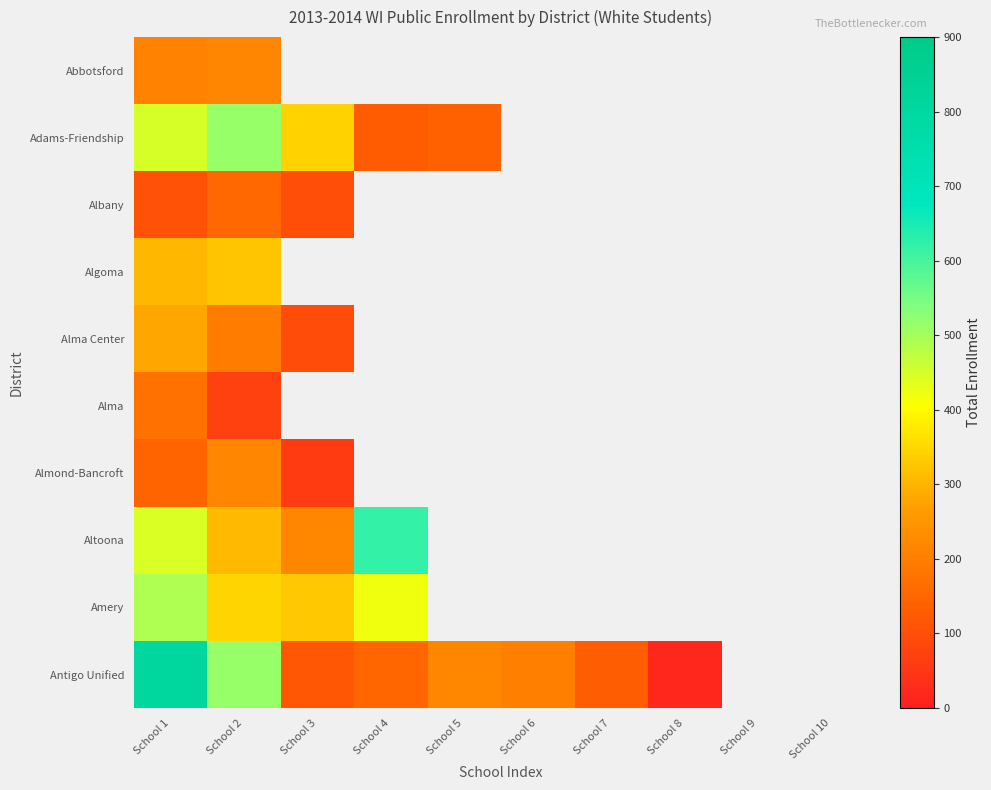

What is the total value across all series at School 1?

3412.0